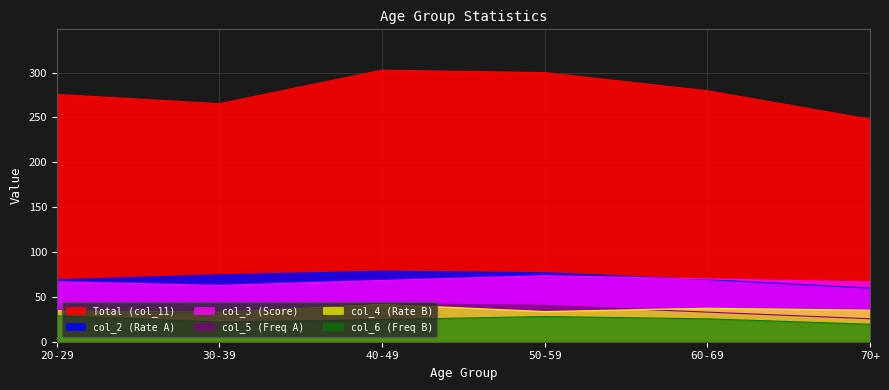

Reading right to left, what are all the values shown in this chart?

Total (col_11): 70+=248.1	60-69=279.8	50-59=300.0	40-49=302.8	30-39=265.4	20-29=275.7
col_5 (Freq A): 70+=25.6	60-69=33.0	50-59=40.5	40-49=42.5	30-39=32.2	20-29=34.9
col_6 (Freq B): 70+=19.5	60-69=25.5	50-59=28.1	40-49=24.7	30-39=21.8	20-29=28.9
col_2 (Rate A): 70+=59.7	60-69=69.3	50-59=76.9	40-49=78.6	30-39=74.5	20-29=68.9
col_4 (Rate B): 70+=35.1	60-69=37.3	50-59=33.6	40-49=41.7	30-39=32.9	20-29=34.5
col_3 (Score): 70+=66.6	60-69=70.0	50-59=73.6	40-49=68.3	30-39=62.8	20-29=66.8